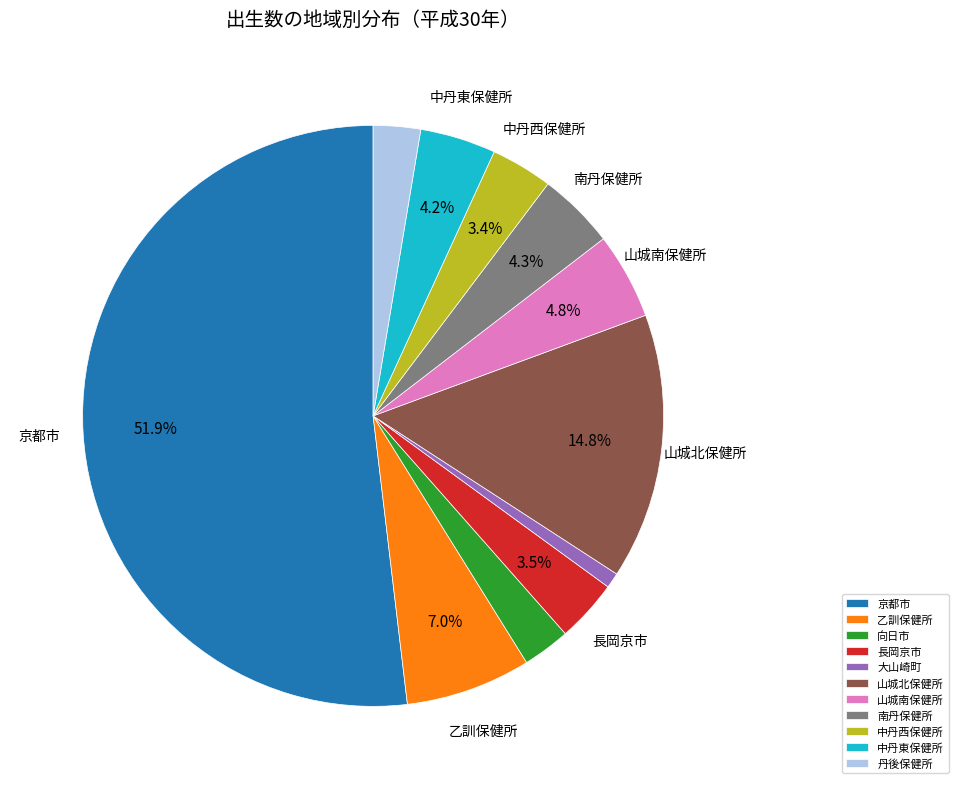

Count the number of slices in the pie.

11